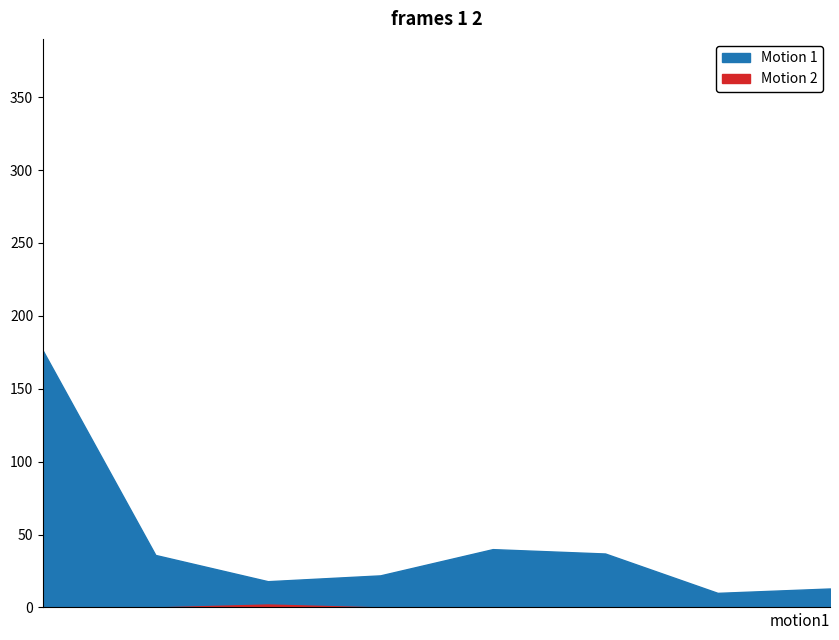

The value at Природничо-географічний is 51. True or false?

False